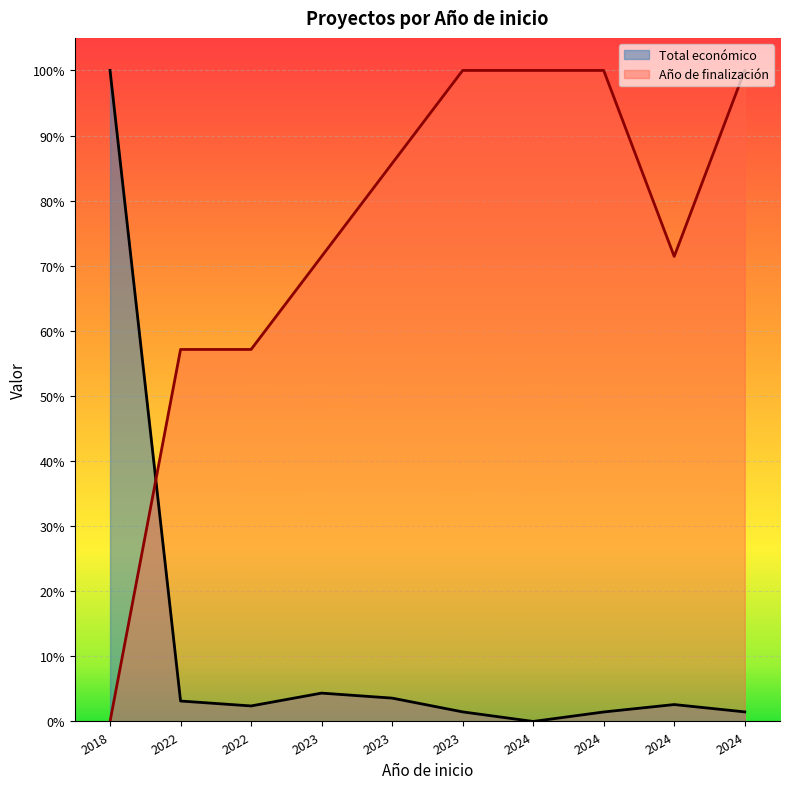

At which label is Año de finalización closest to 0?

2018